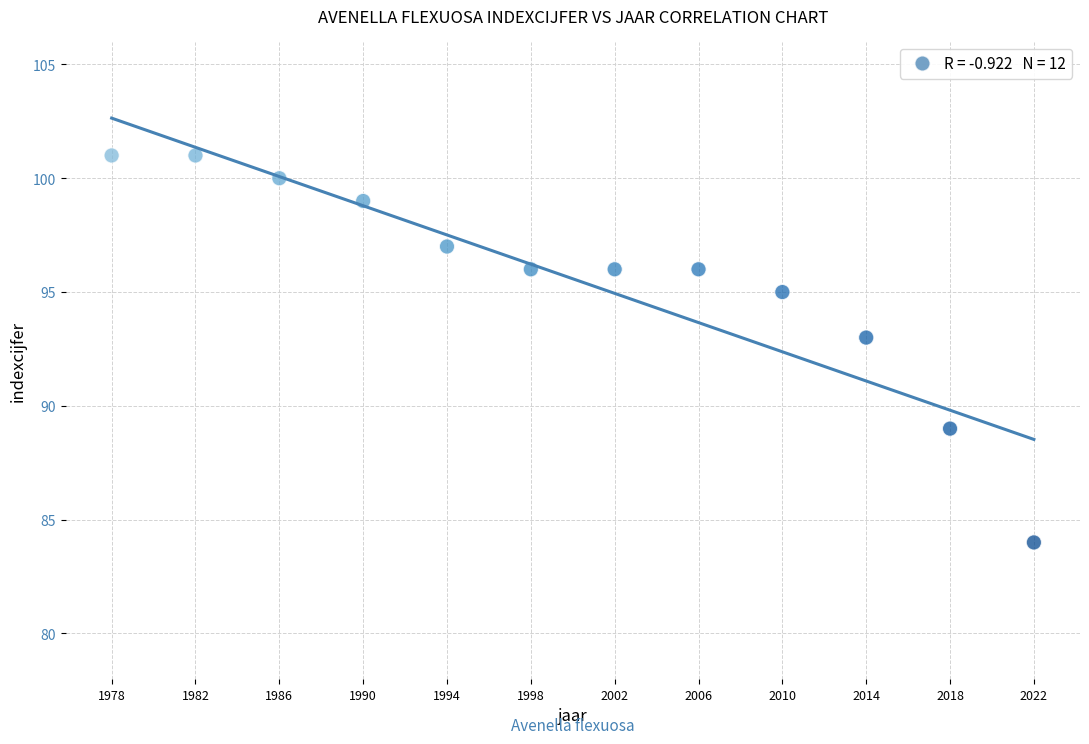

What Y value in the scatter plot is closest to 92?

93